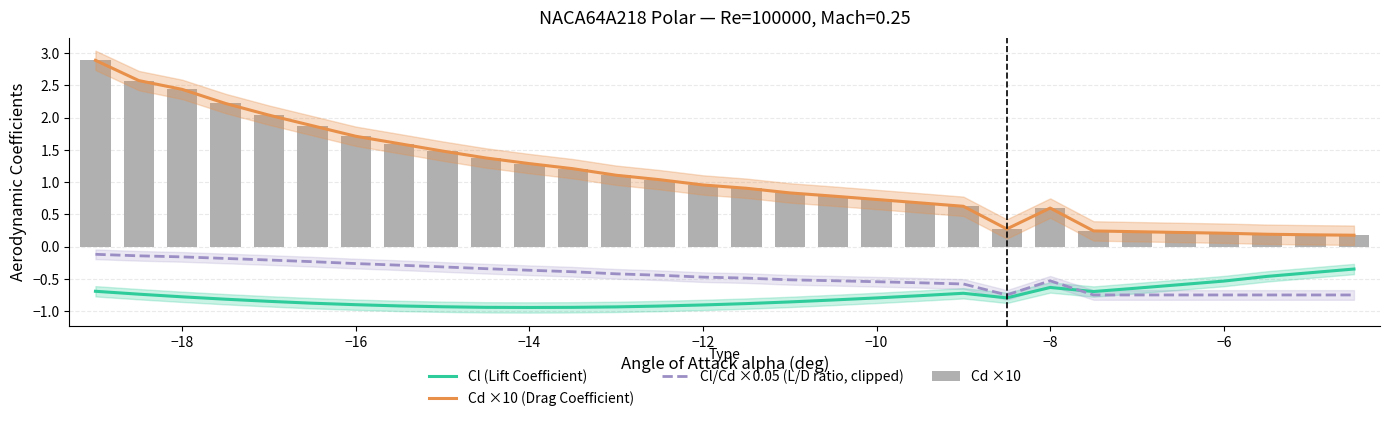

What is the sum of all Cl (Lift Coefficient) values?

-23.1